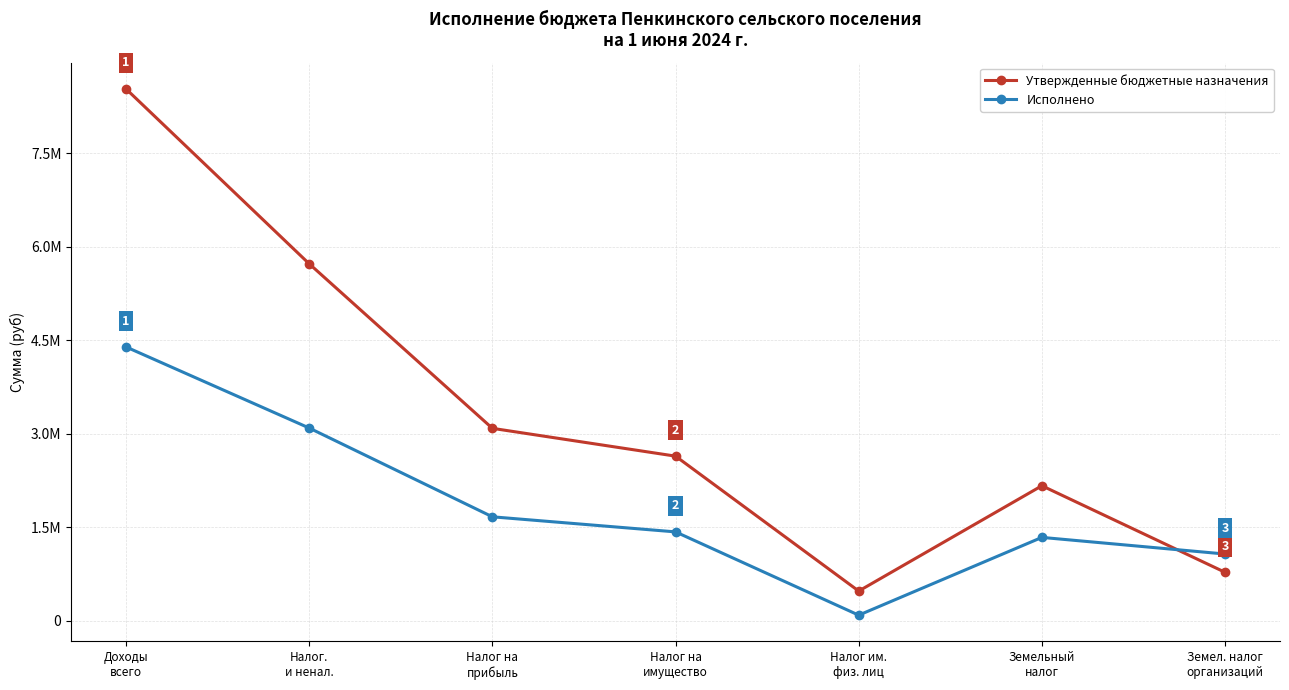

Does the chart have visible grid lines?

Yes